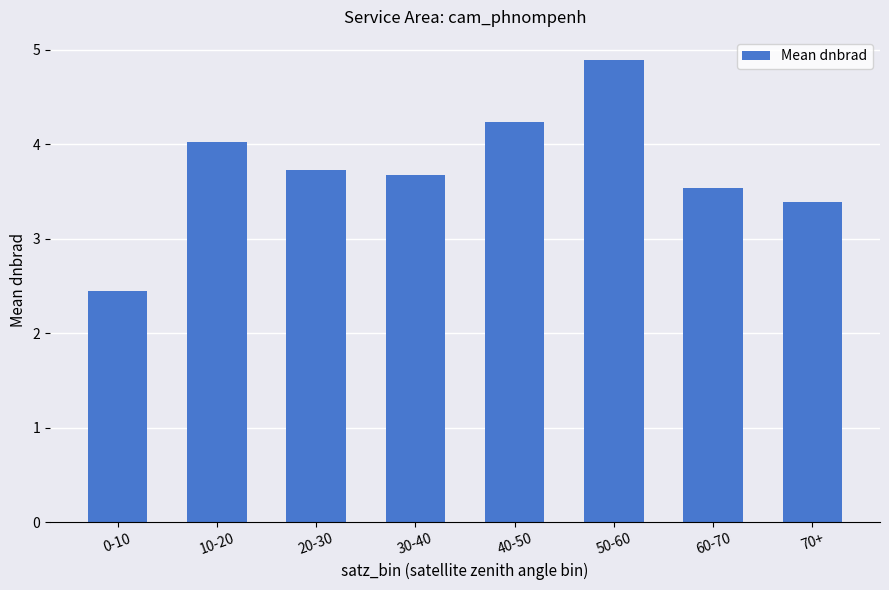

What is the difference between the values at 60-70 and 20-30?

0.2